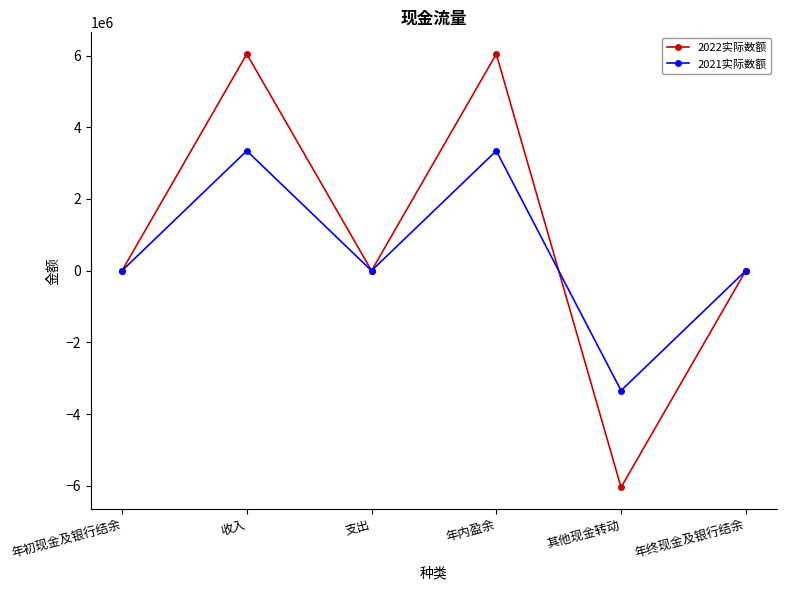

What is the label of the 6th point from the right?

年初现金及银行结余